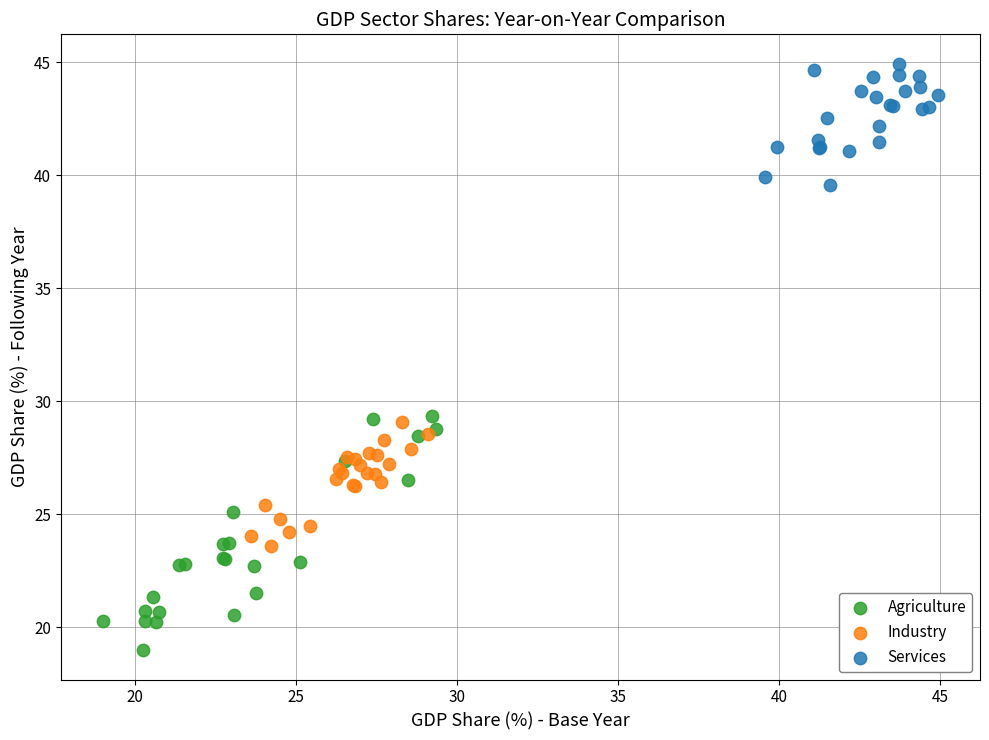

Which series has the largest Y range (max minus min)?

Agriculture